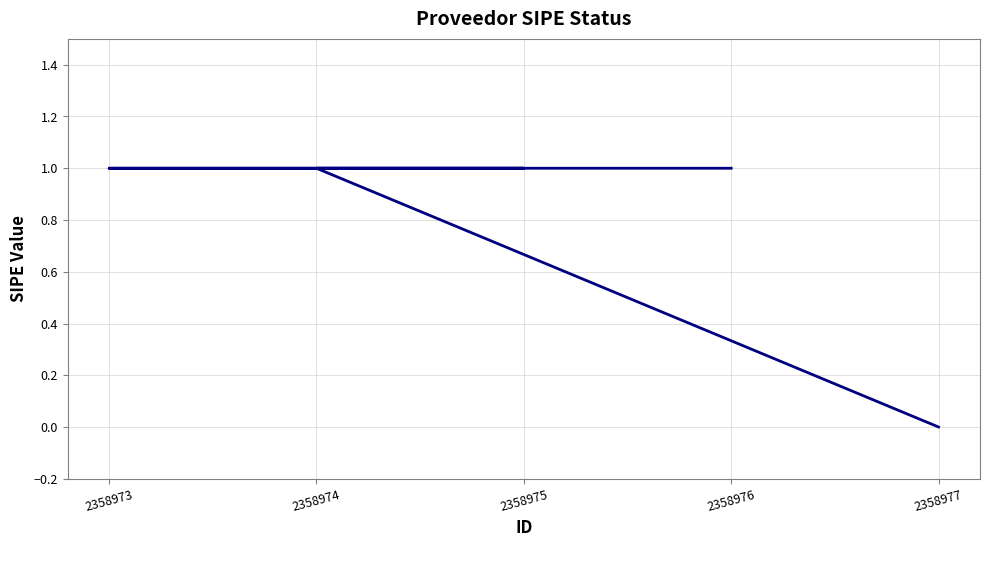

Is it true that the value at 2358976 is 1?

True